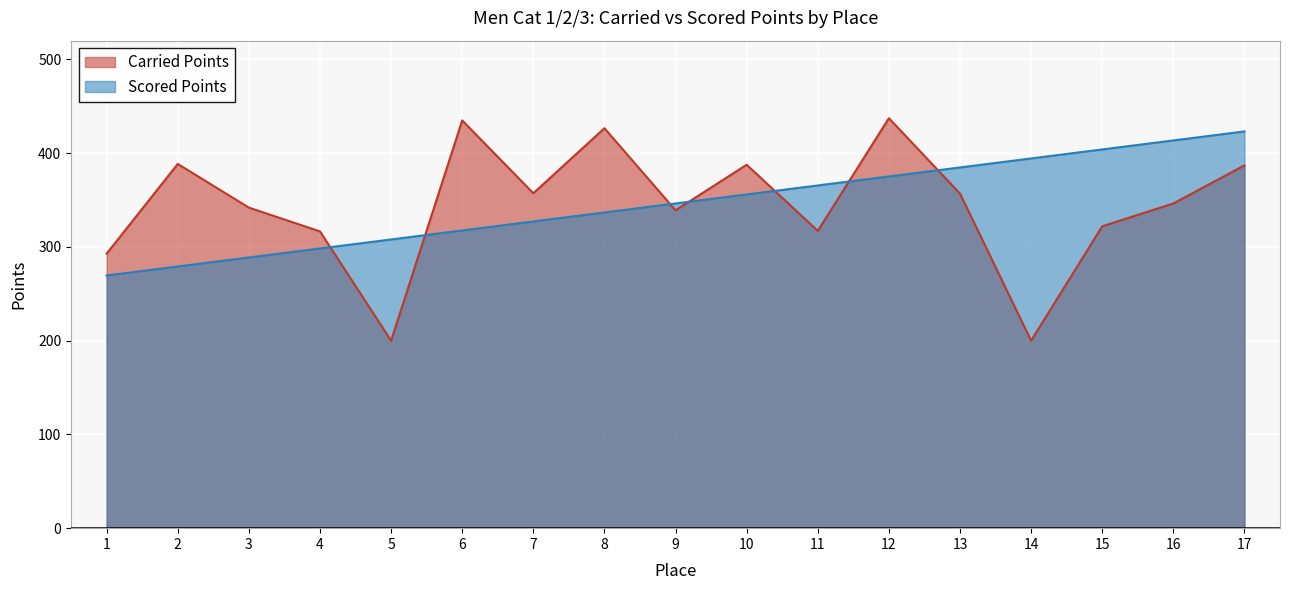

Where is Scored Points nearest to the value 346?

9